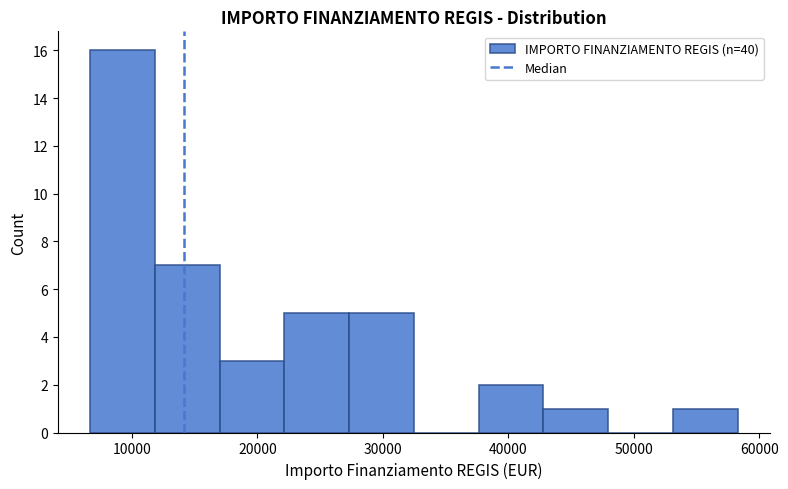

Reading left to right, transcribe this chart: for each bar, give the range it covers on the x-axis and its height. Neither the bar edges nor the heights are printed on the chart, so give them approximately, as read against the axes.

7000 to 12000: 16
12000 to 17000: 7
17000 to 22000: 3
22000 to 27000: 5
27000 to 32000: 5
32000 to 38000: 0
38000 to 43000: 2
43000 to 48000: 1
48000 to 53000: 0
53000 to 58000: 1